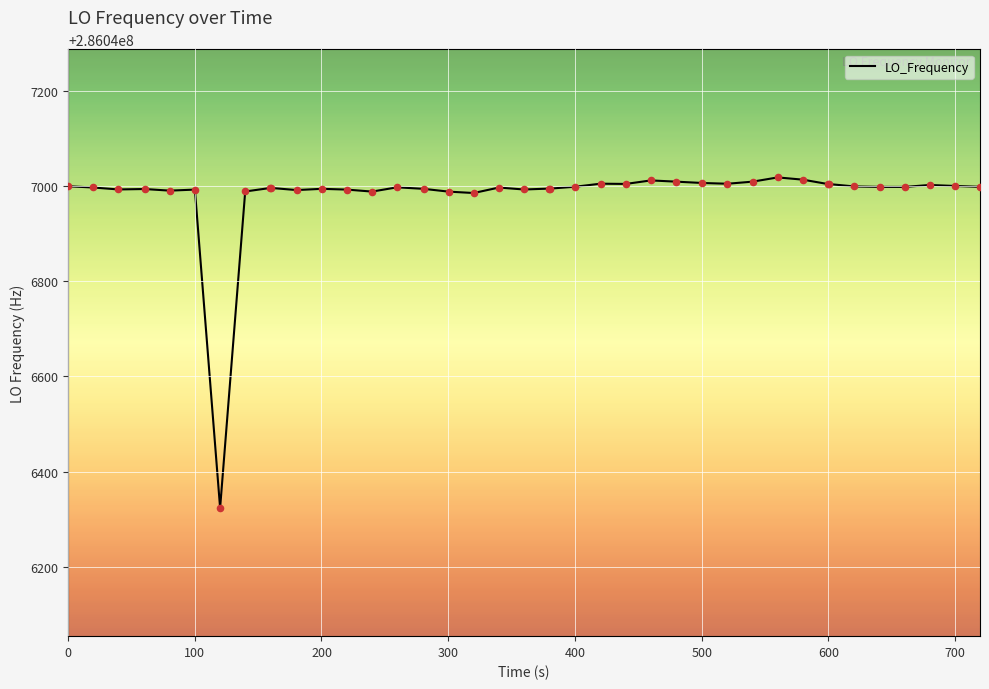

What is the greatest value displayed?

286047018.7